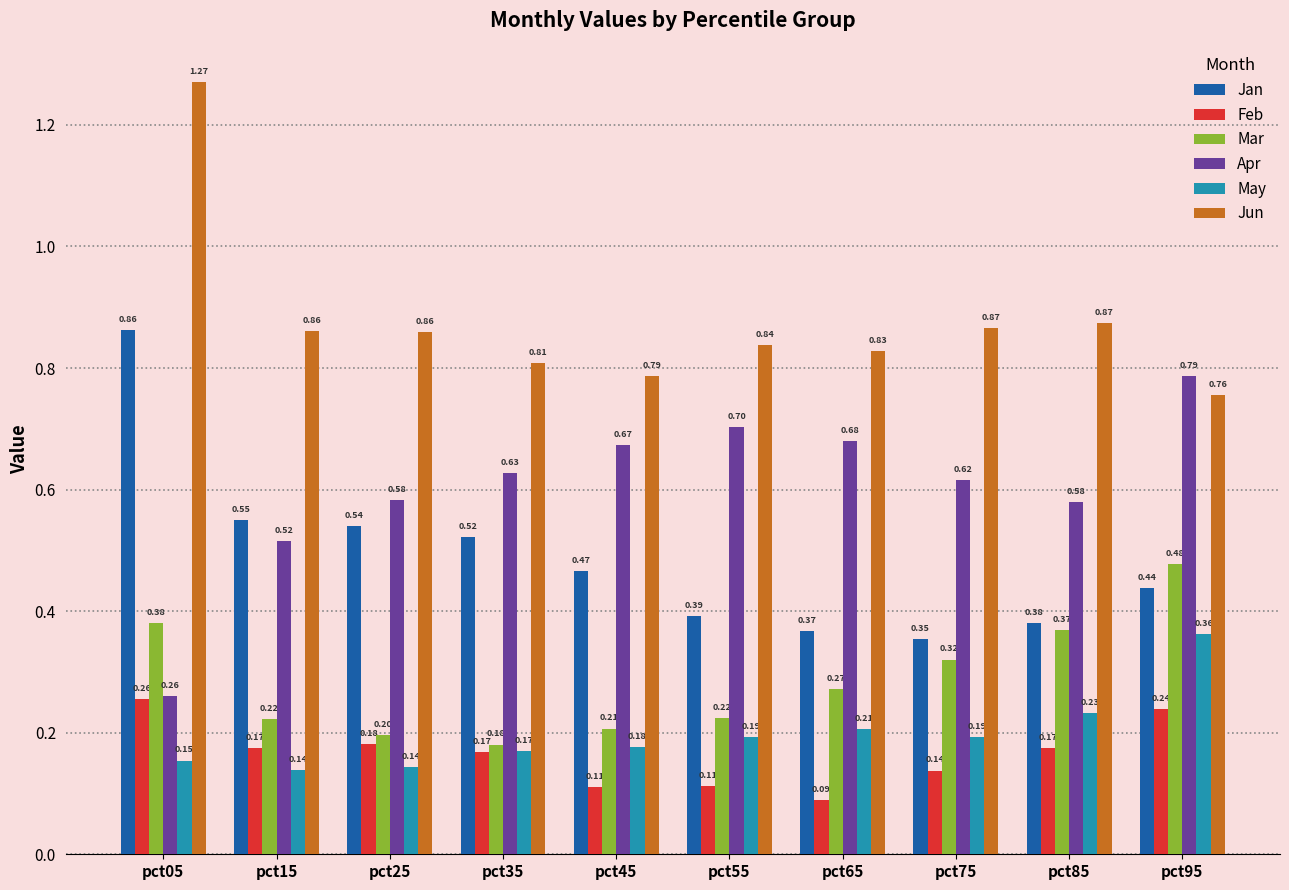

What is the value of the May bar at the 5th from the left?

0.2